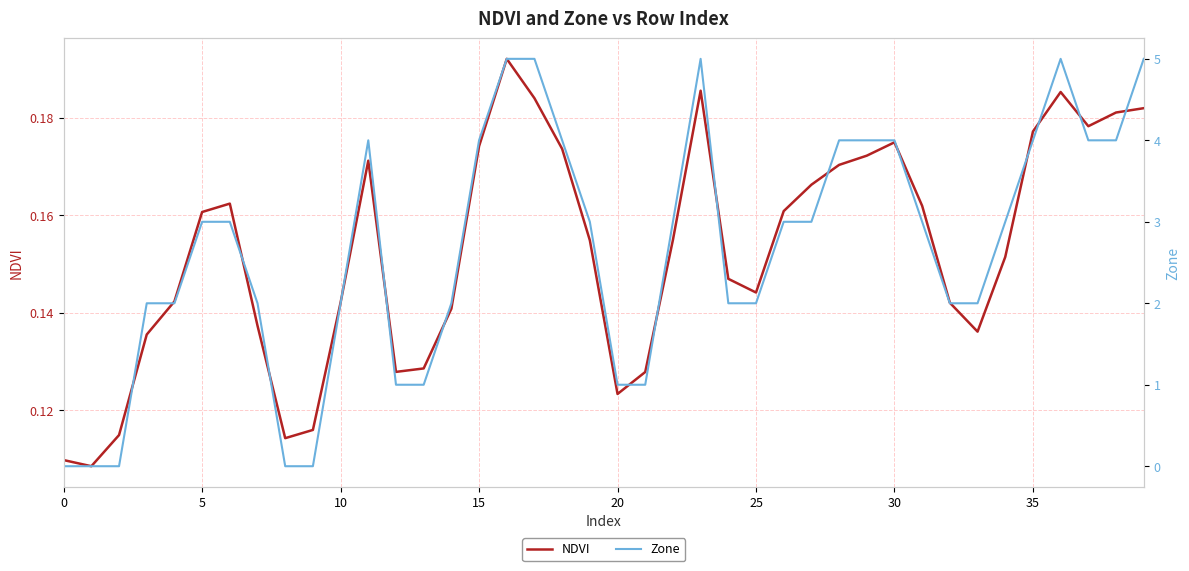

Is this an area chart (filled region under the line)?

No